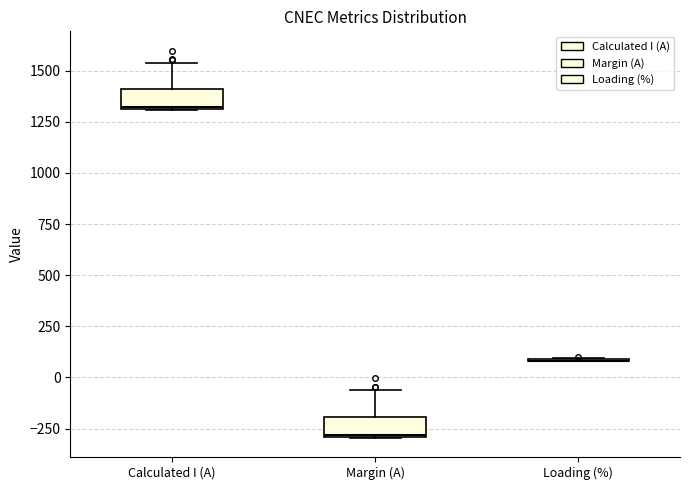

Where is the lower edge of the box for Margin (A) on the y-axis? The values are not printed on the chart, so give them approximately, as read against the axis.

-300